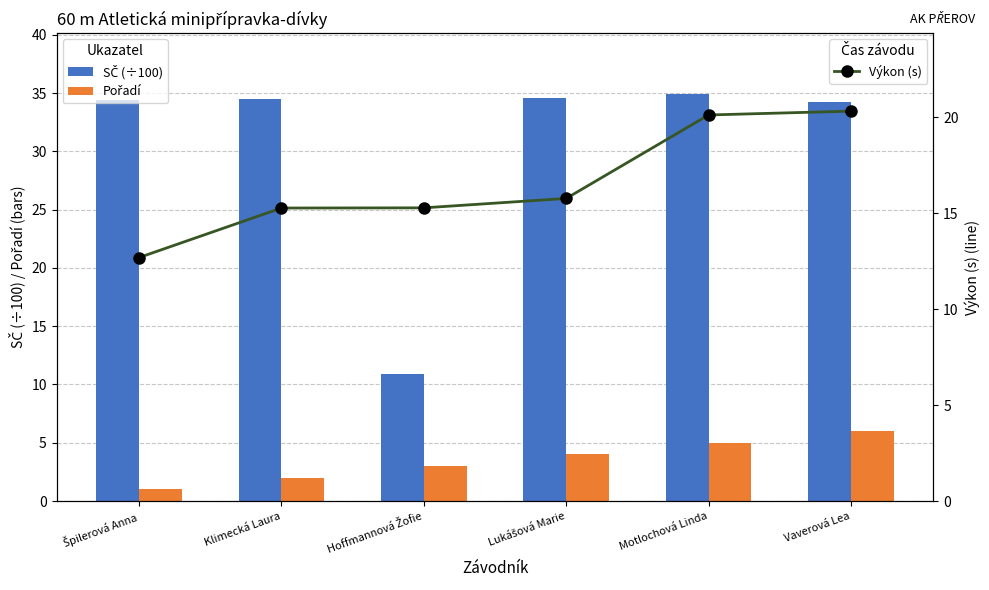

Reading right to left, list all the values displayed in this chart.

SČ (÷100): Vaverová Lea=34.2	Motlochová Linda=34.9	Lukášová Marie=34.6	Hoffmannová Žofie=10.9	Klimecká Laura=34.5	Špilerová Anna=34.4
Pořadí: Vaverová Lea=6.0	Motlochová Linda=5.0	Lukášová Marie=4.0	Hoffmannová Žofie=3.0	Klimecká Laura=2.0	Špilerová Anna=1.0
Výkon (s): Vaverová Lea=20.3	Motlochová Linda=20.1	Lukášová Marie=15.8	Hoffmannová Žofie=15.3	Klimecká Laura=15.3	Špilerová Anna=12.7